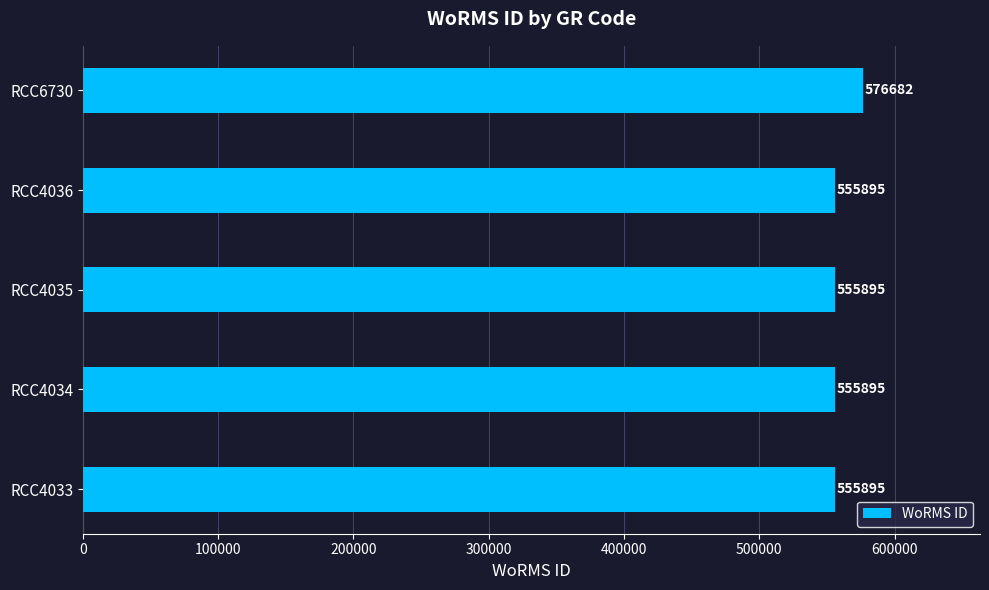

Reading top to bottom, extract all data points from this chart.

576682	555895	555895	555895	555895